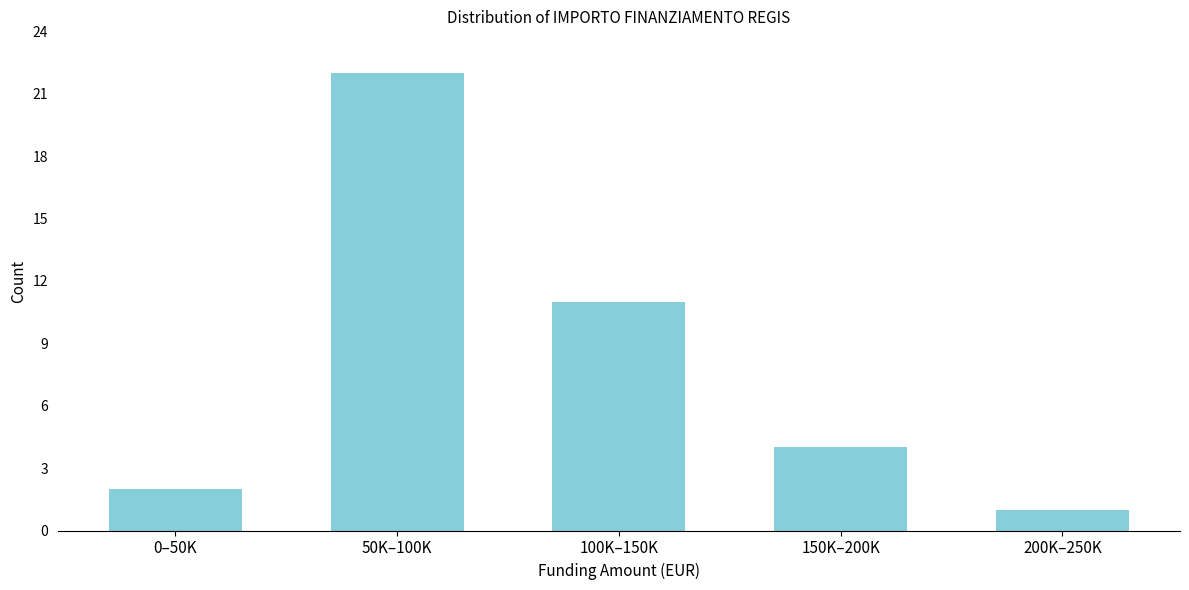

Reading right to left, what are all the values shown in this chart?

200K–250K=1	150K–200K=4	100K–150K=11	50K–100K=22	0–50K=2